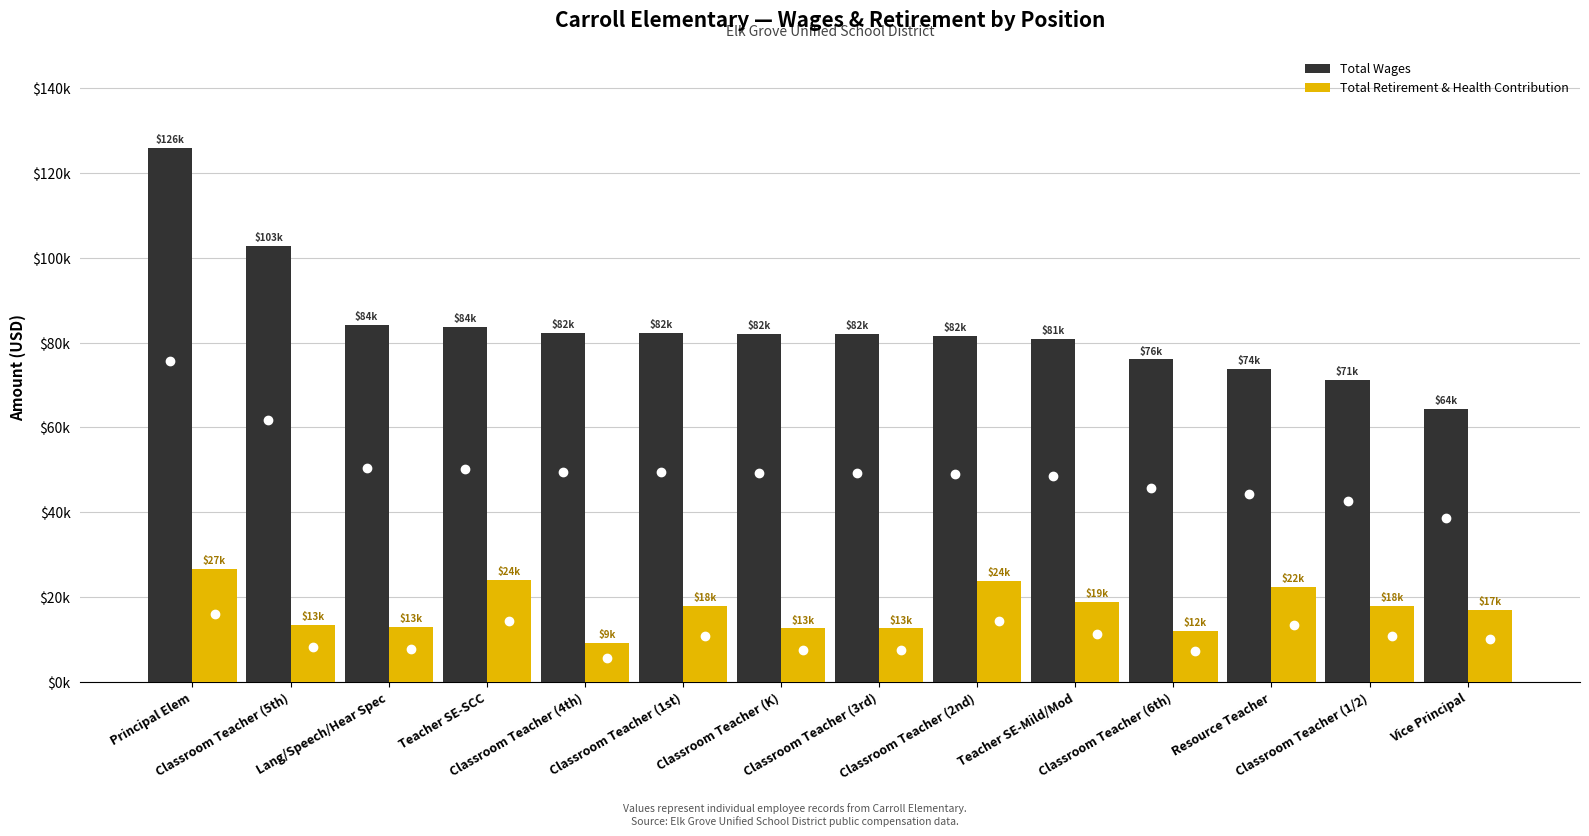

Does the chart contain stacked bars?

No